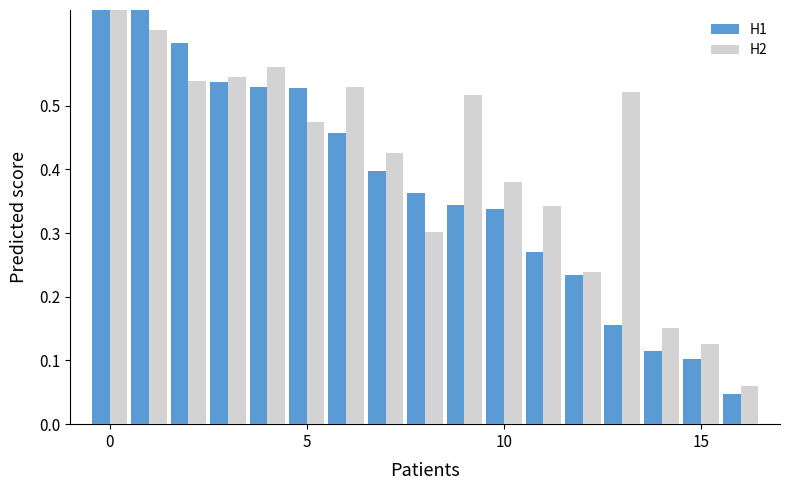

Reading left to right, list all the values displayed in this chart.

H1: 1.0	0.7	0.6	0.5	0.5	0.5	0.5	0.4	0.4	0.3	0.3	0.3	0.2	0.2	0.1	0.1	0.0
H2: 0.7	0.6	0.5	0.5	0.6	0.5	0.5	0.4	0.3	0.5	0.4	0.3	0.2	0.5	0.2	0.1	0.1